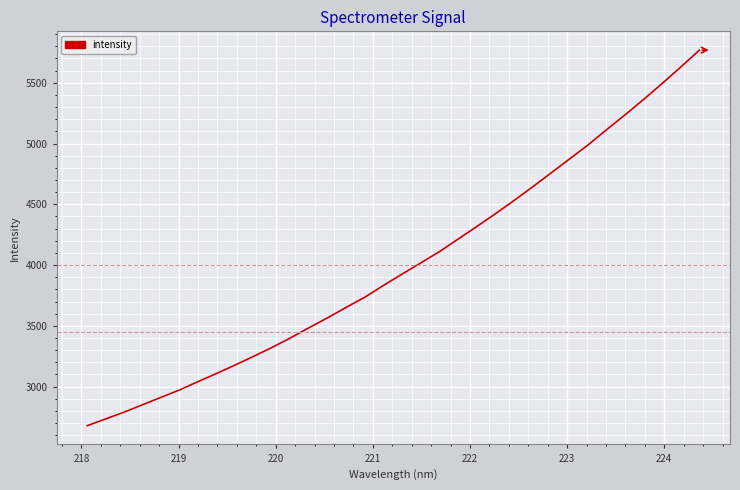

What is the greatest value displayed?

5768.9